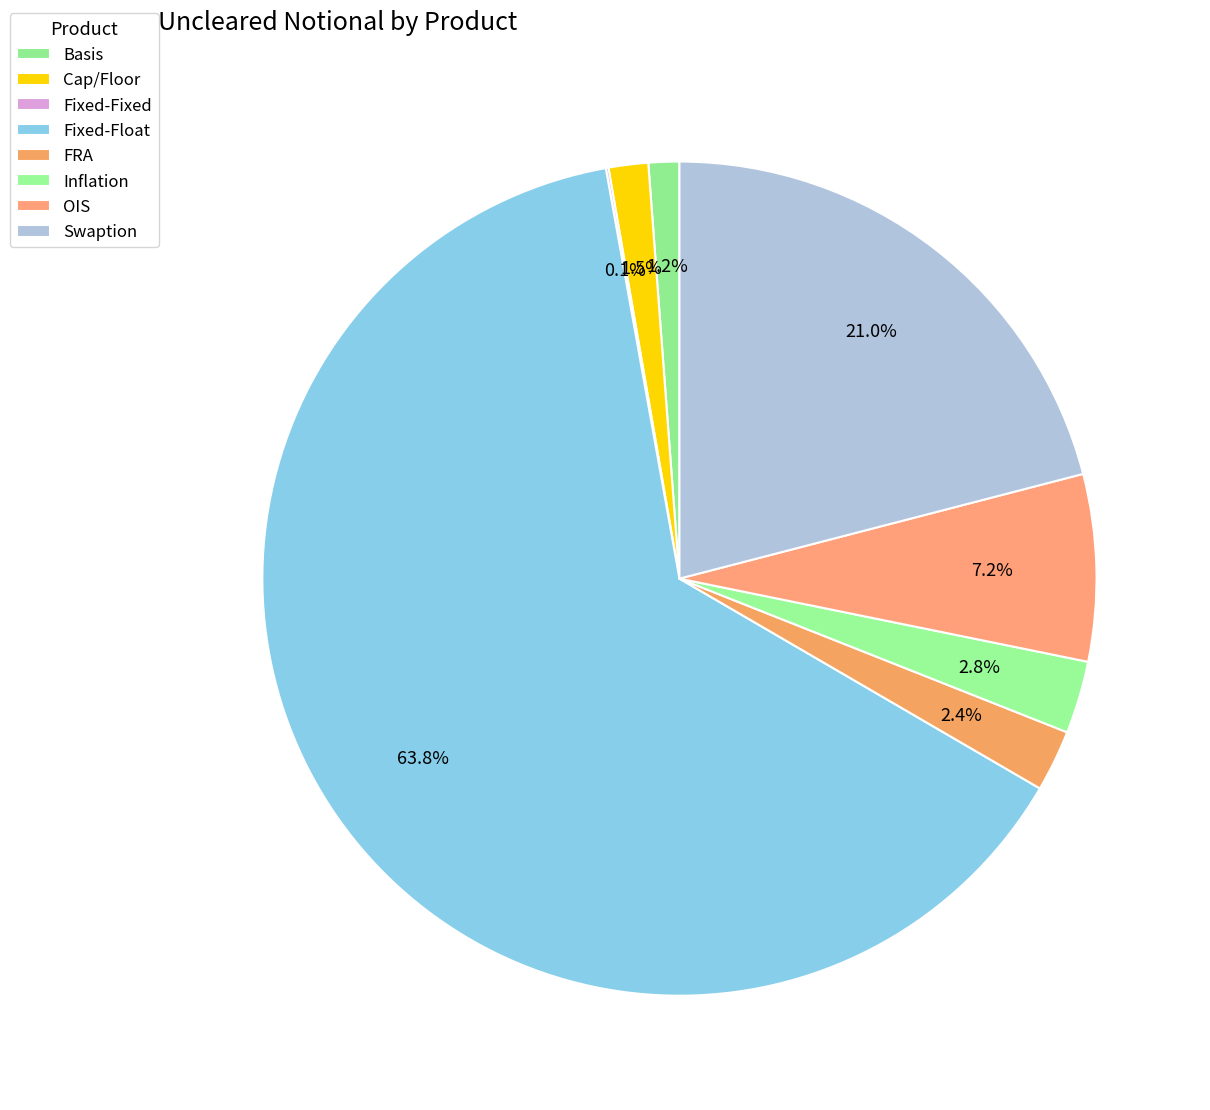

The Fixed-Fixed slice represents 0% of the pie. True or false?

True